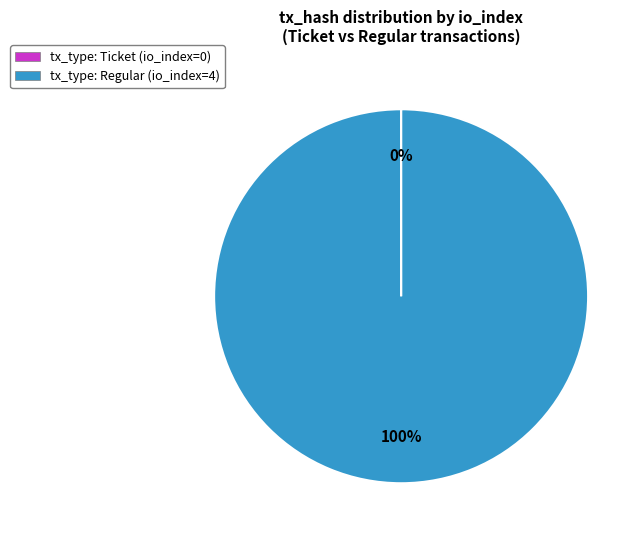

To the nearest percent, what is the average slice percentage?

50%